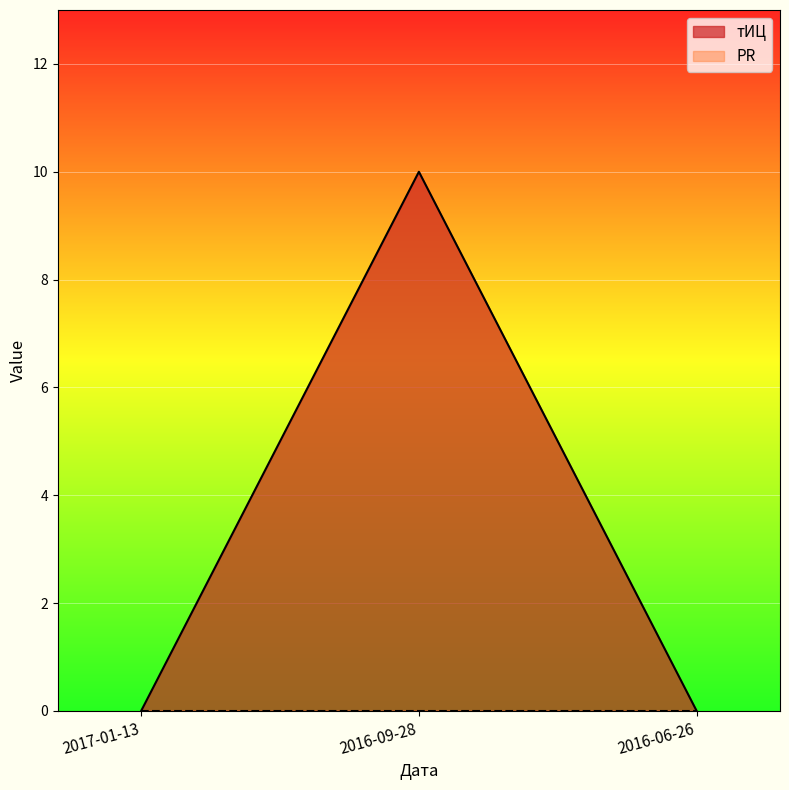

How many series are shown in this chart?

2